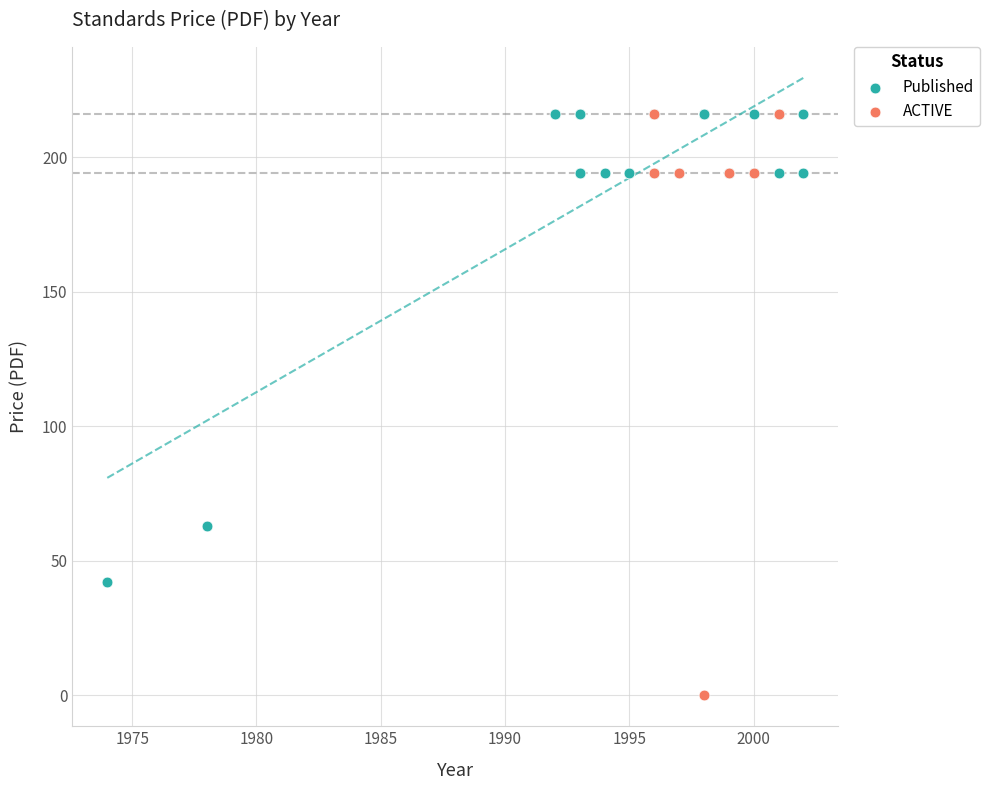

Which series has the largest Y range (max minus min)?

ACTIVE